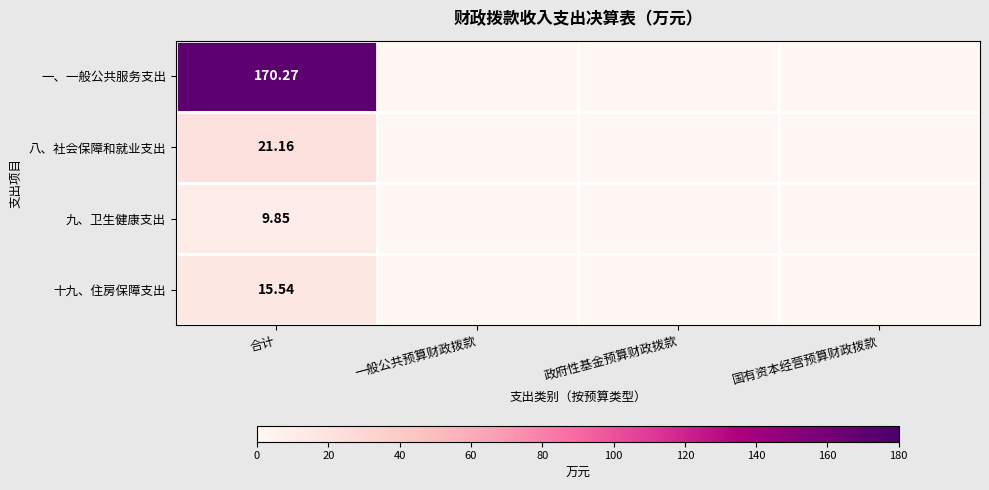

At how many categories does at least one series exceed 69?

1